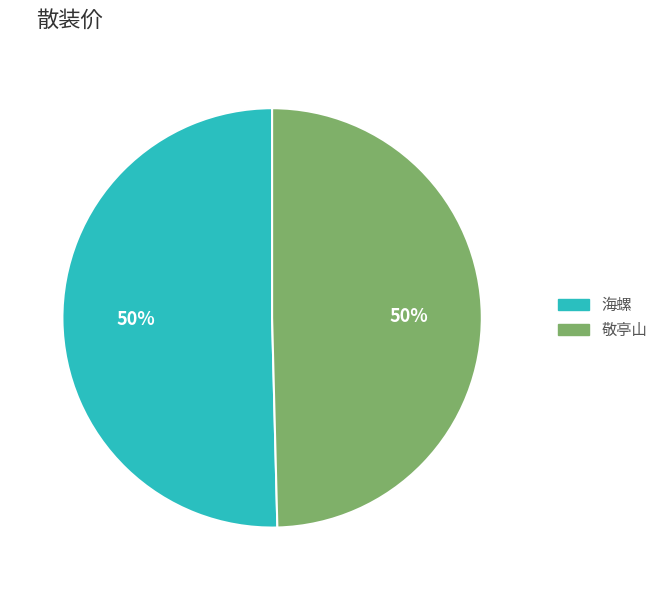

To the nearest percent, what is the average slice percentage?

50%